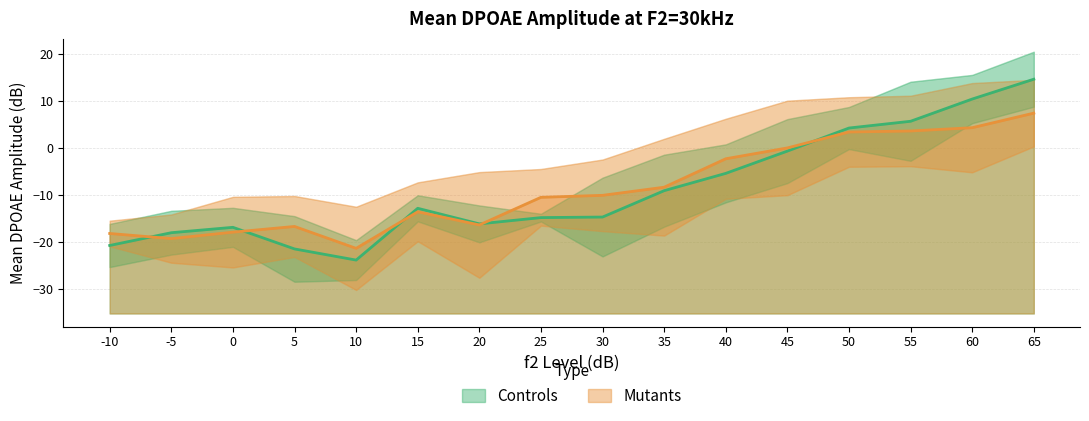

At which category is the sum across all series the highest?

65